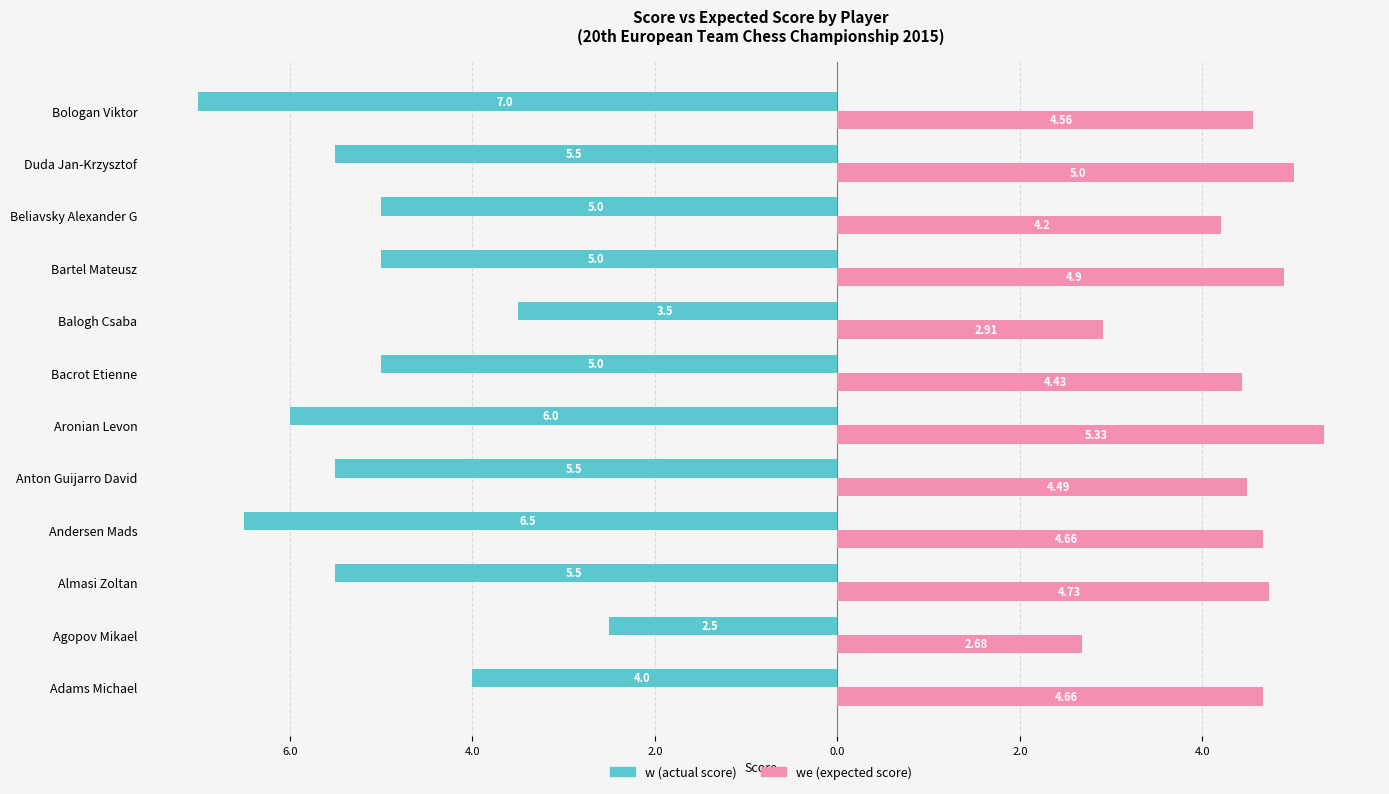

What are all the series names shown in the legend?

w (actual score), we (expected score)